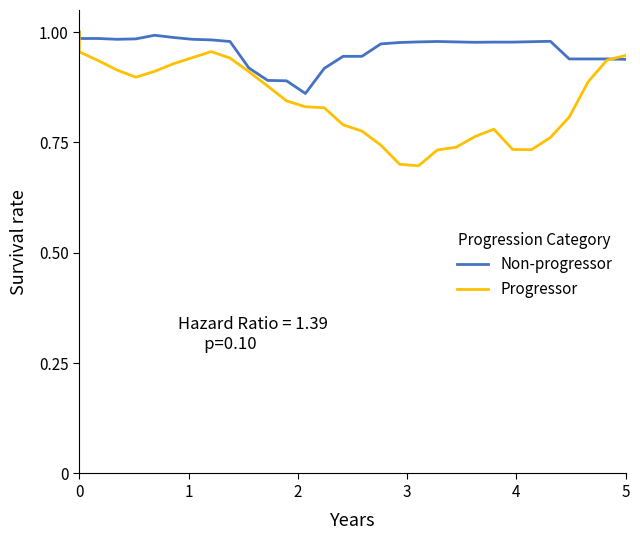

True or false: Non-progressor and Progressor cross at least once.

True